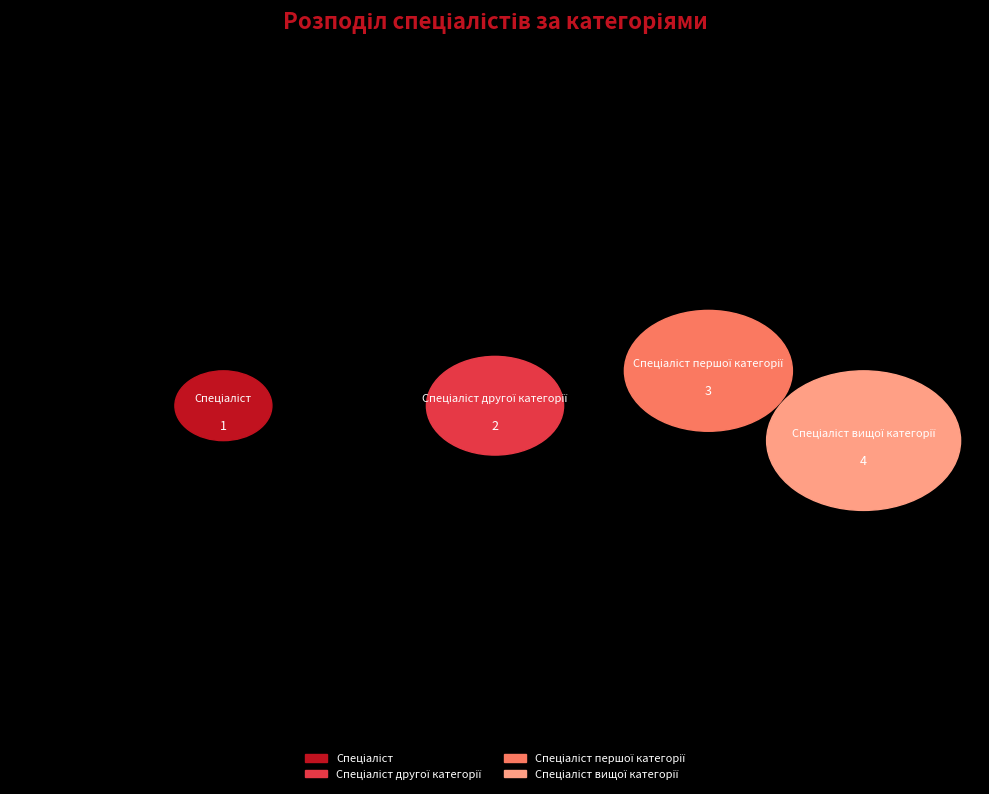

Which slice is the smallest?

Спеціаліст